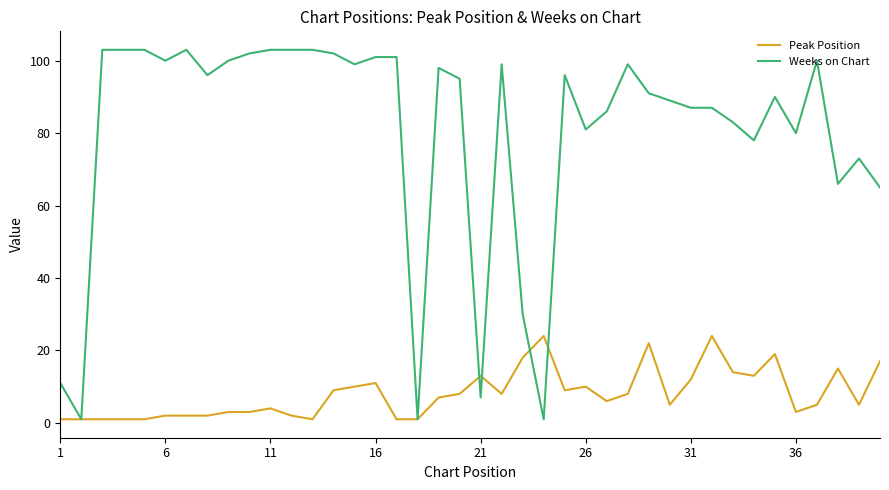

Which series ends up on top after the final intersection of Weeks on Chart and Peak Position?

Weeks on Chart